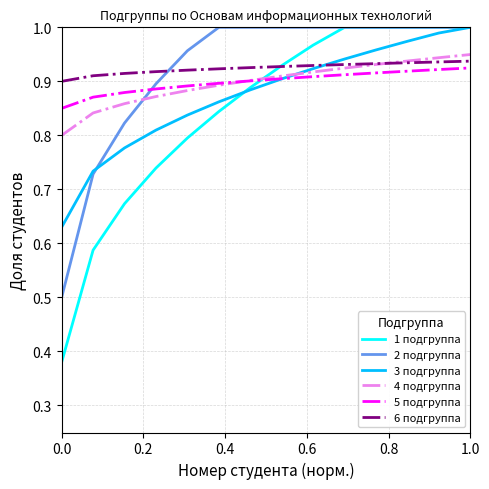

Which series has the largest range (max minus min)?

1 подгруппа